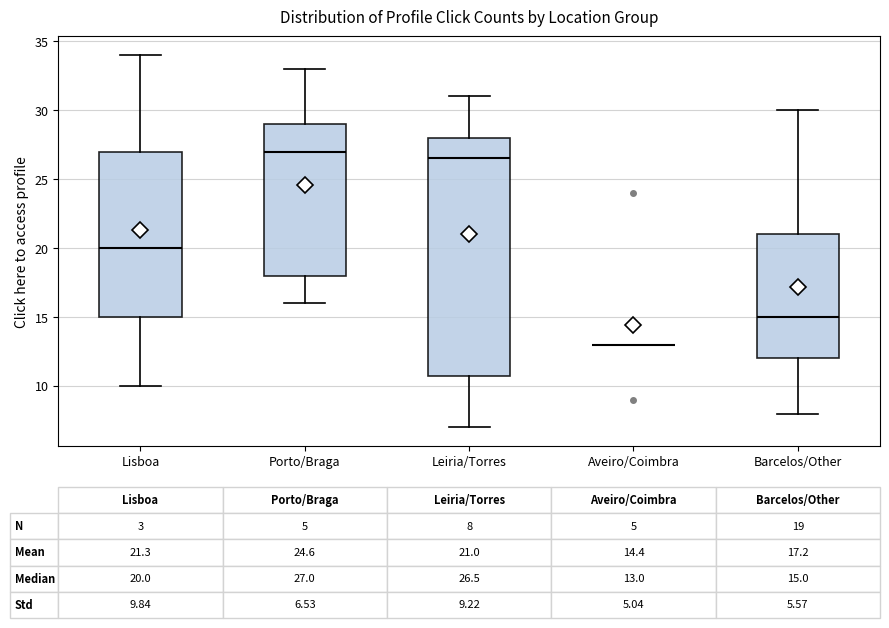

Comparing the boxes themselves (not the whiskers), which one is the tallest?

Leiria/Torres